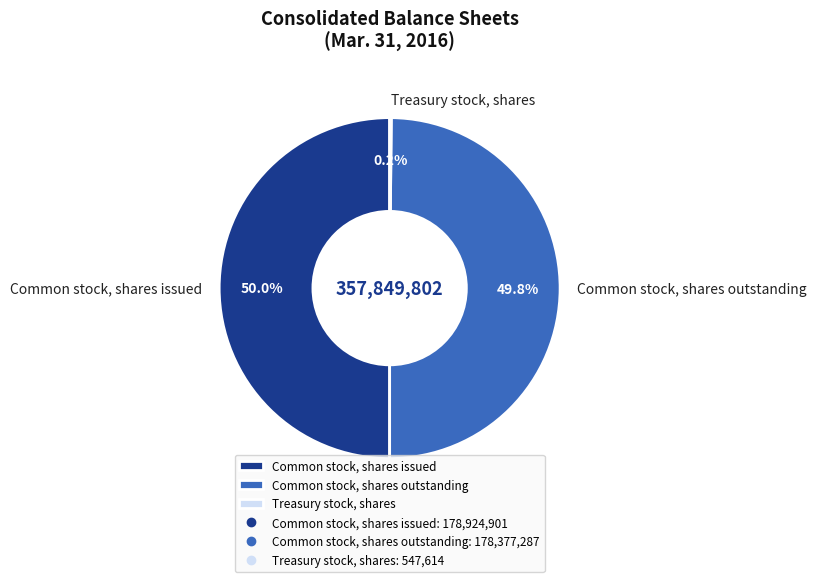

What portion of the pie excludes Common stock, shares issued?

50.0%